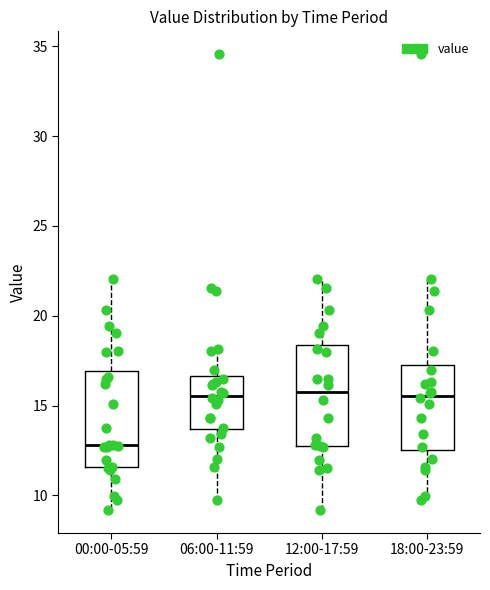

Which box has the lowest median line?

00:00-05:59